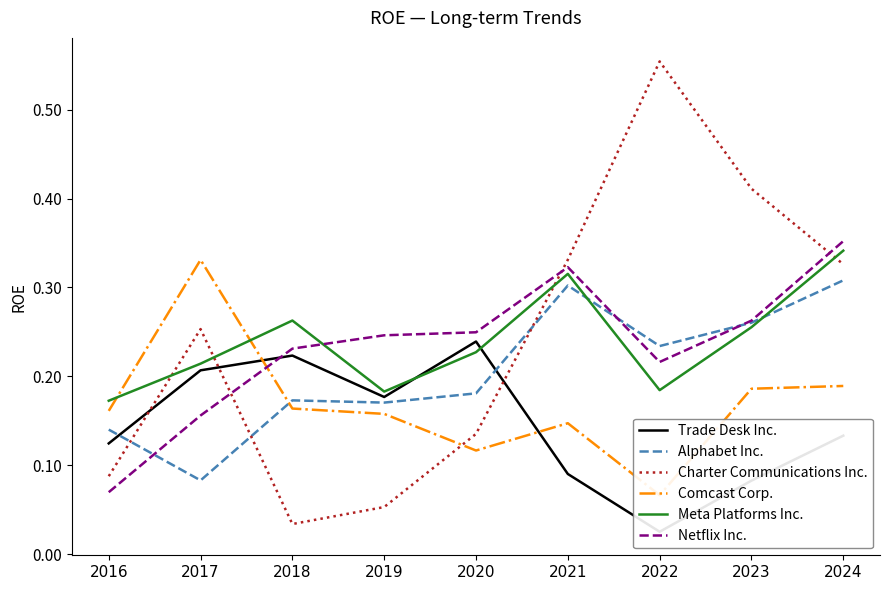

What are all the series names shown in the legend?

Trade Desk Inc., Alphabet Inc., Charter Communications Inc., Comcast Corp., Meta Platforms Inc., Netflix Inc.